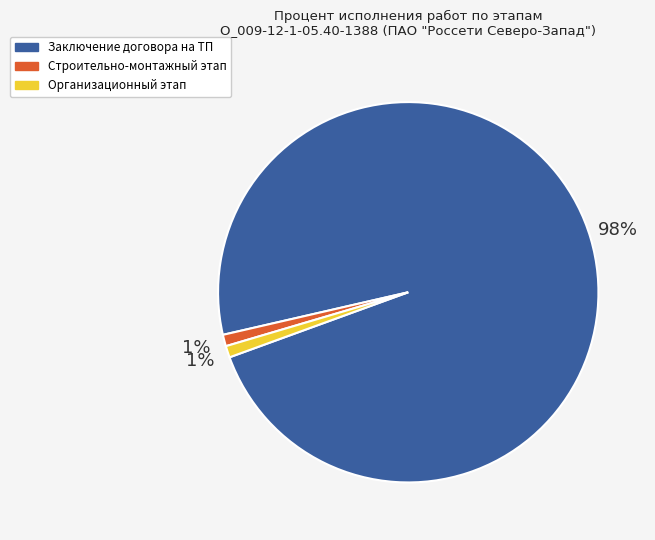

To the nearest percent, what is the difference between the largest and smallest slice percentages?

97%